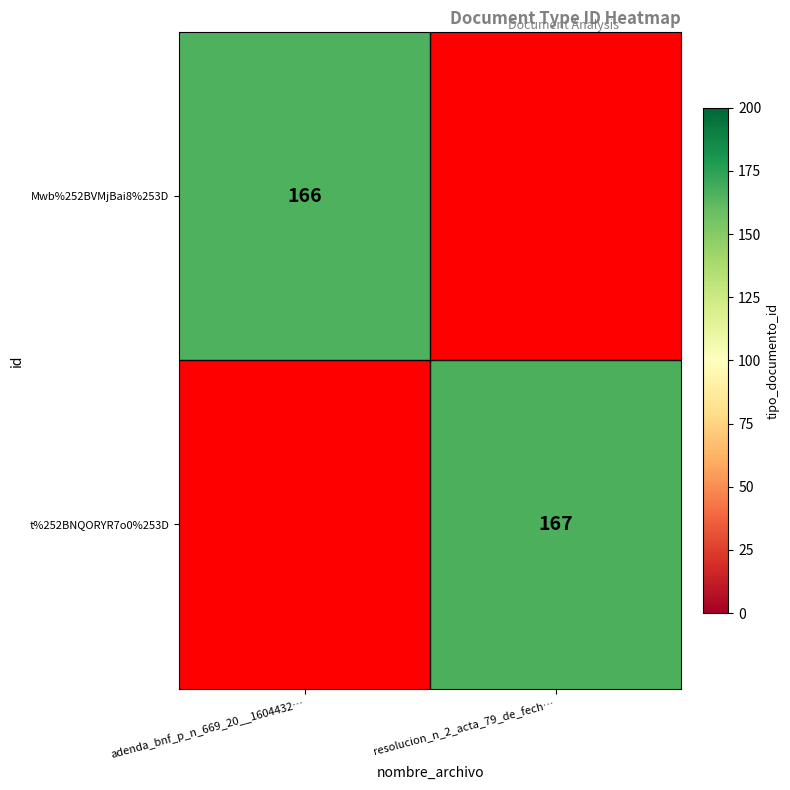

The t%252BNQORYR7o0%253D series shows 83 at resolucion_n_2_acta_79_de_fech…. True or false?

False